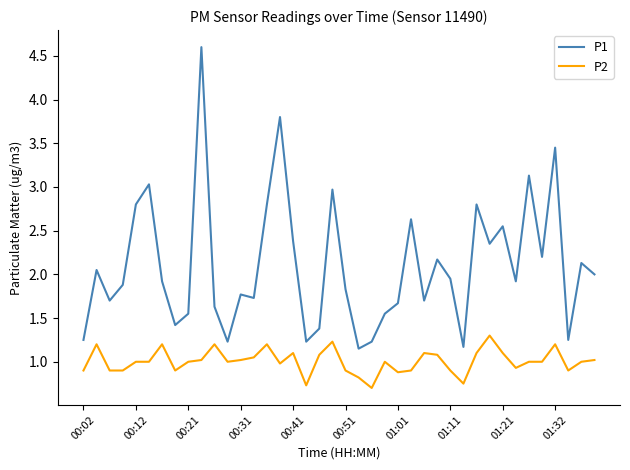

What is the difference between the maximum and minimum values in the P2 series?

0.6